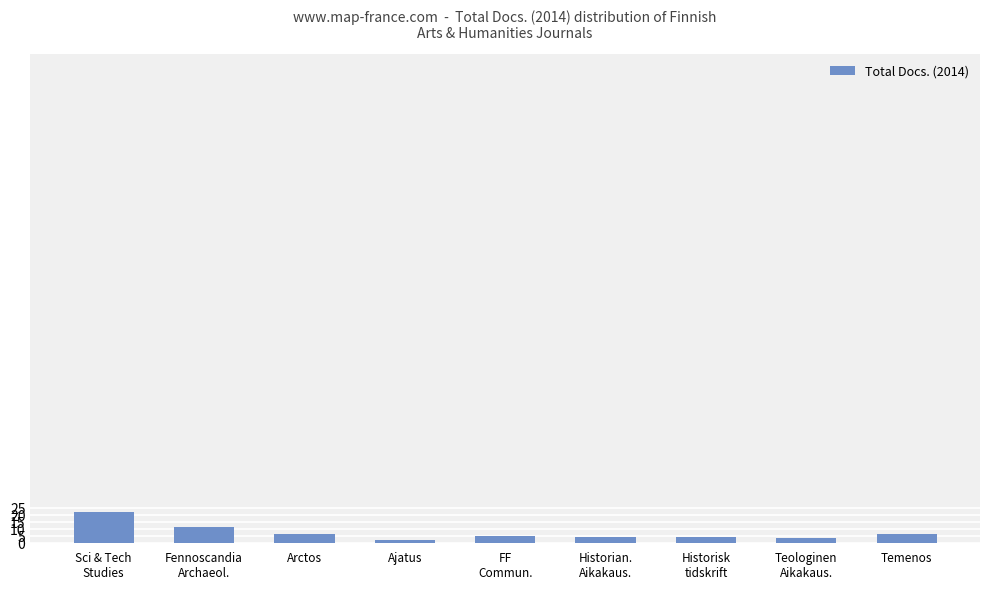

What is the label of the 1st bar from the right?

Temenos